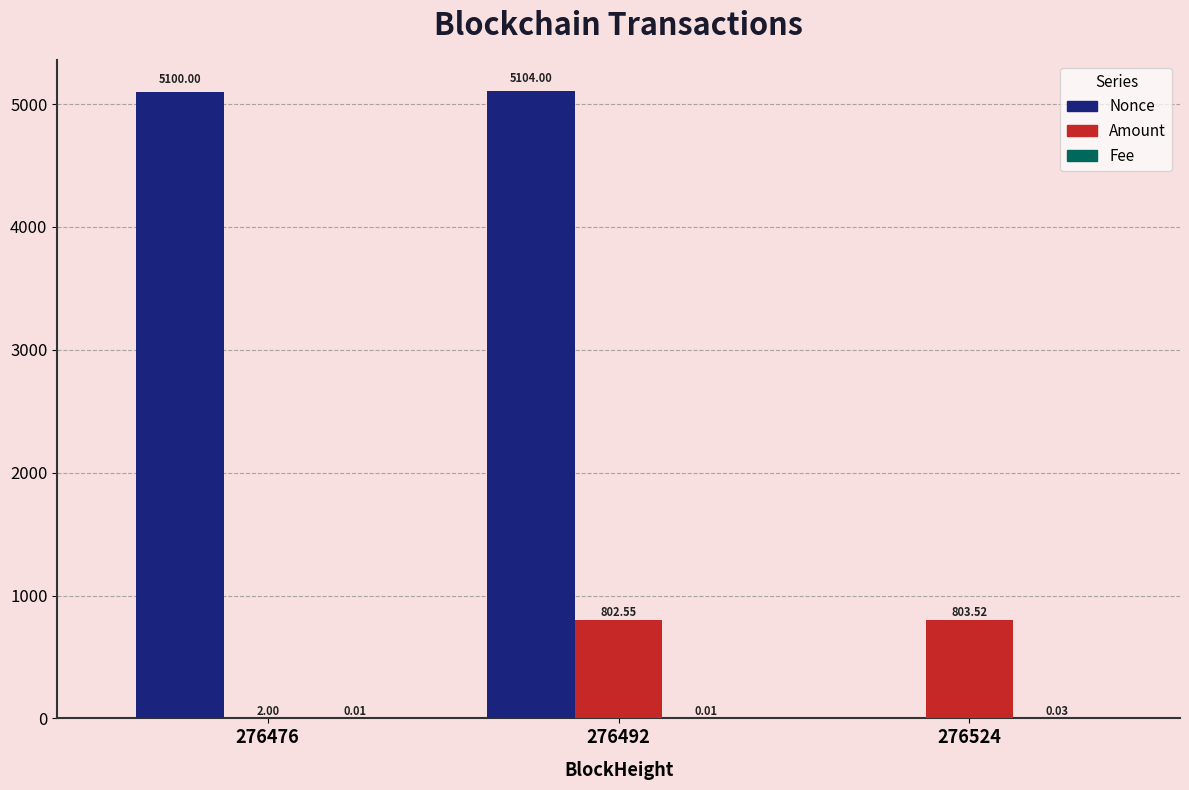

What is the average value of the Amount series?

536.0